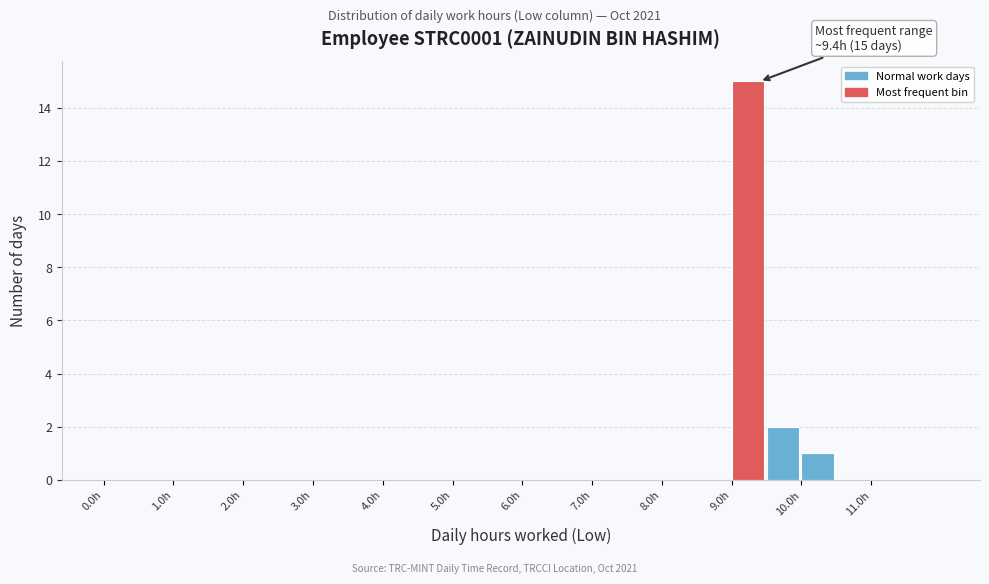

Over which range of the x-axis is the bar tallest?

9.0 to 9.5